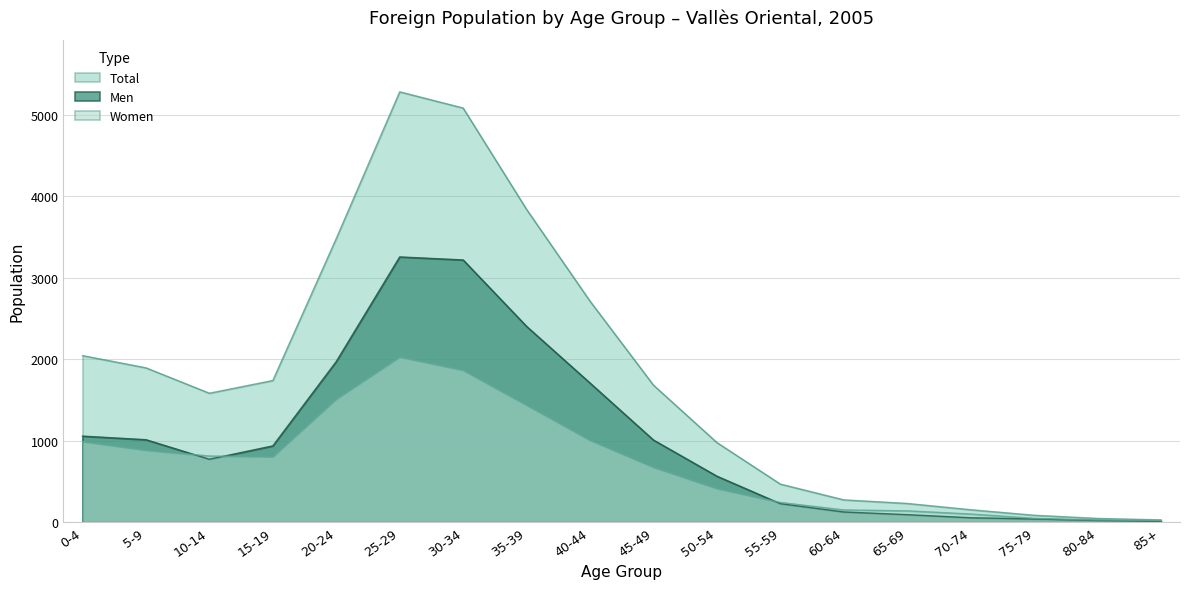

What is the label of the 15th point from the left?

70-74